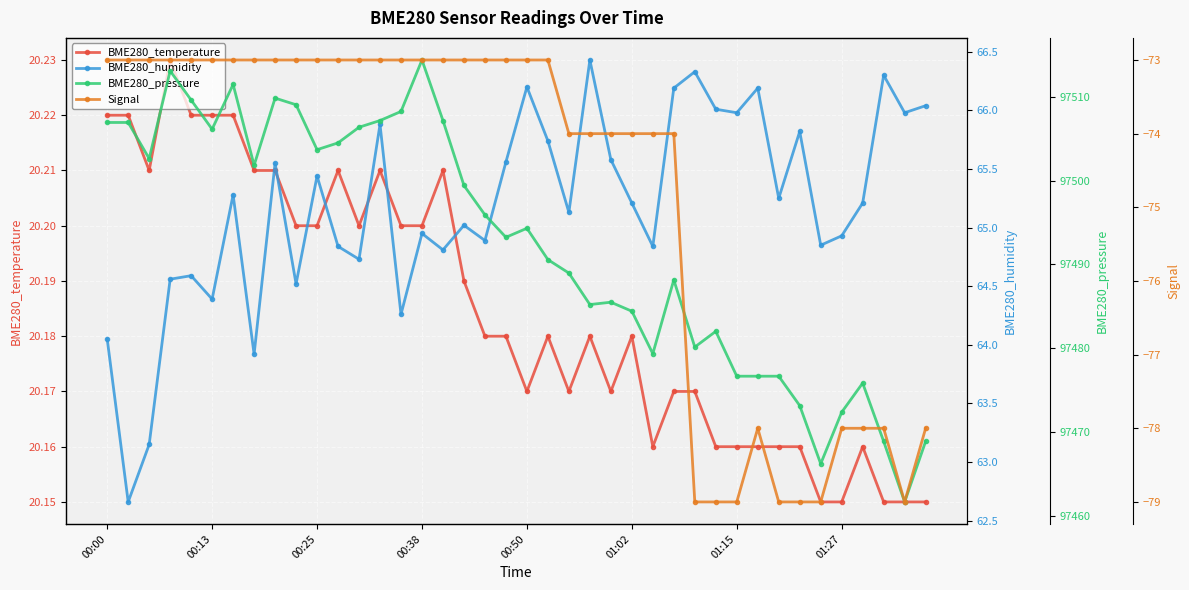

Count the BME280_temperature values in the range 20 to 21.

40